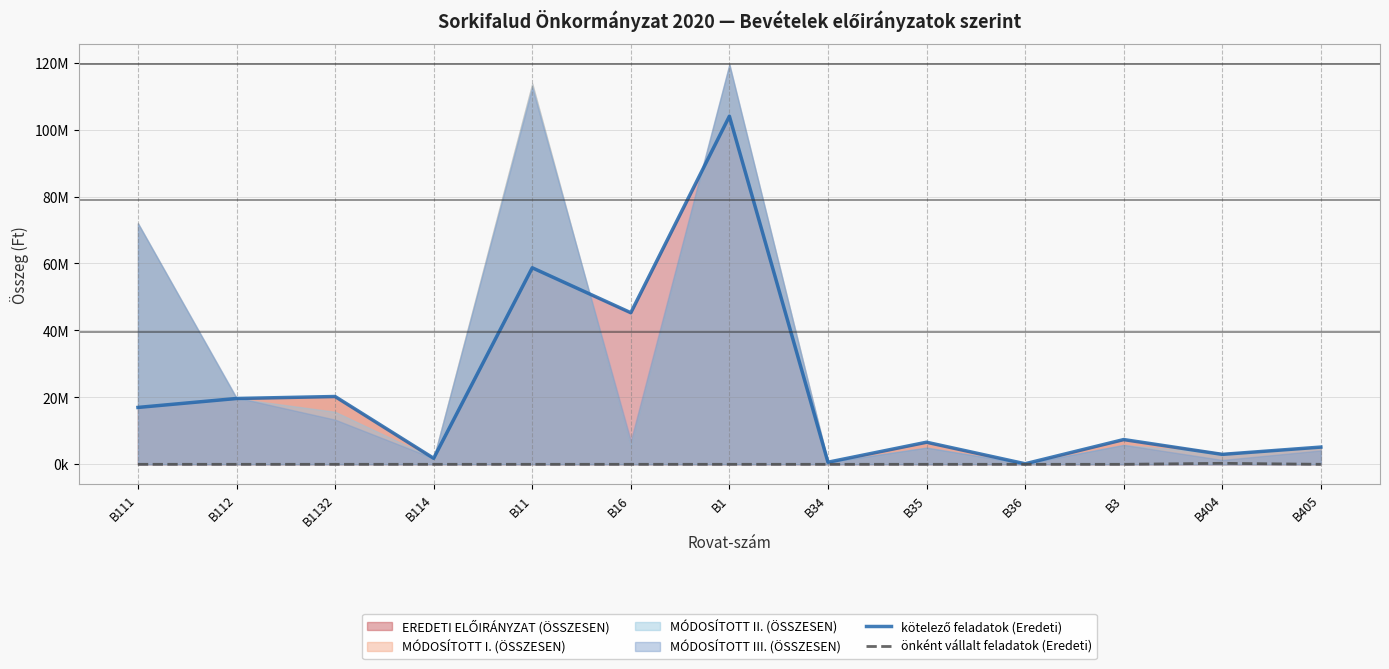

True or false: önként vállalt feladatok (Eredeti) has a value of 110467 at B35.

False